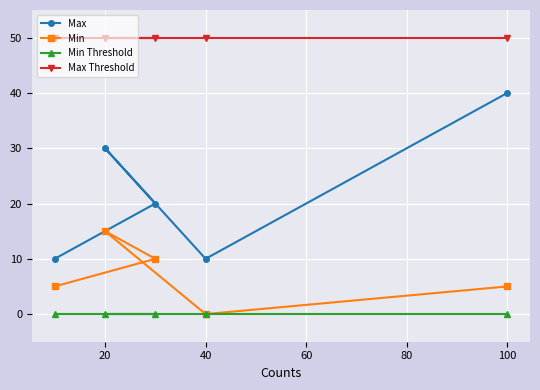

Reading right to left, extract all data points from this chart.

Max: 40	10	20	30	10
Min: 5	0	10	15	5
Min Threshold: 0	0	0	0	0
Max Threshold: 50	50	50	50	50